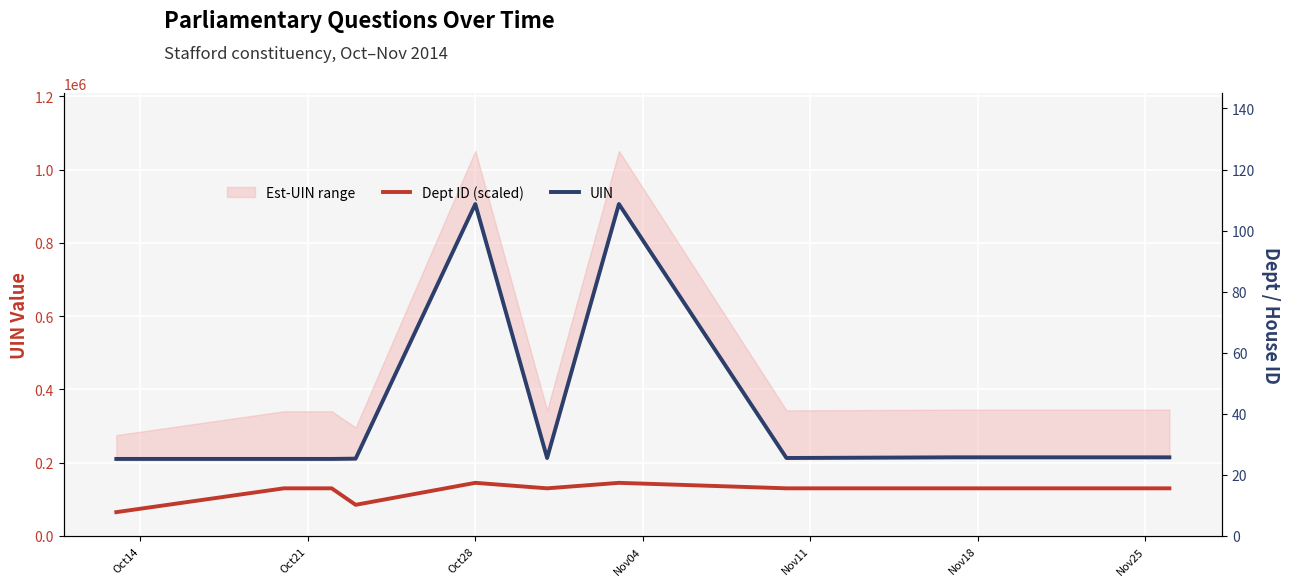

What is the smallest value displayed?

65000